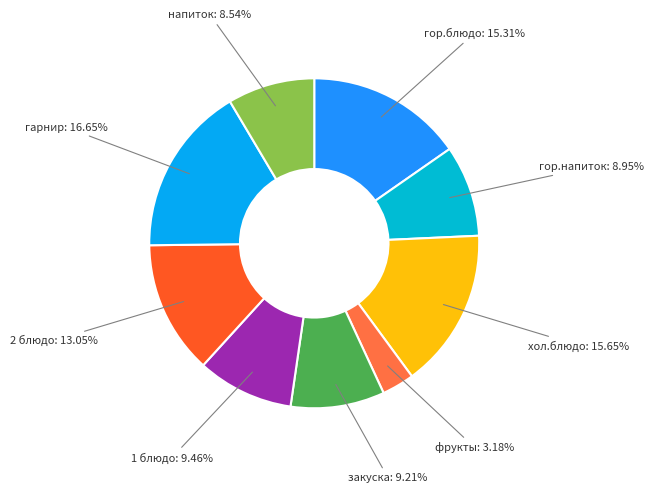

What is the smallest slice in the pie chart?

фрукты